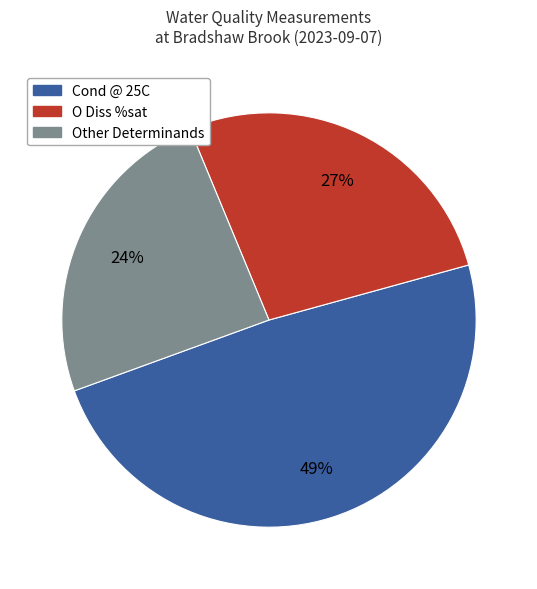

Does O Diss %sat represent more than half of the total?

No